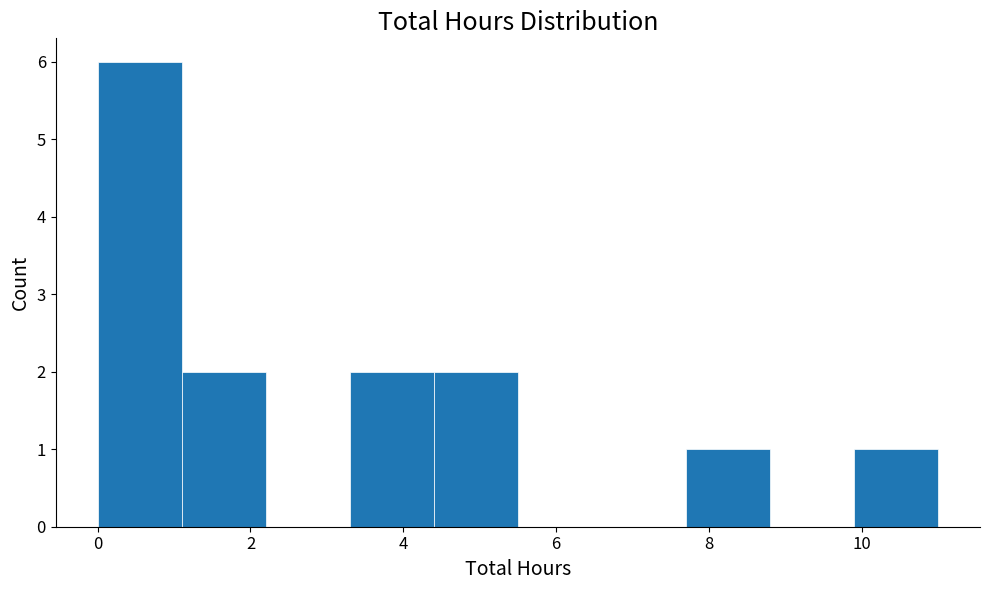

Which range on the x-axis has the tallest bar?

0.0 to 1.1